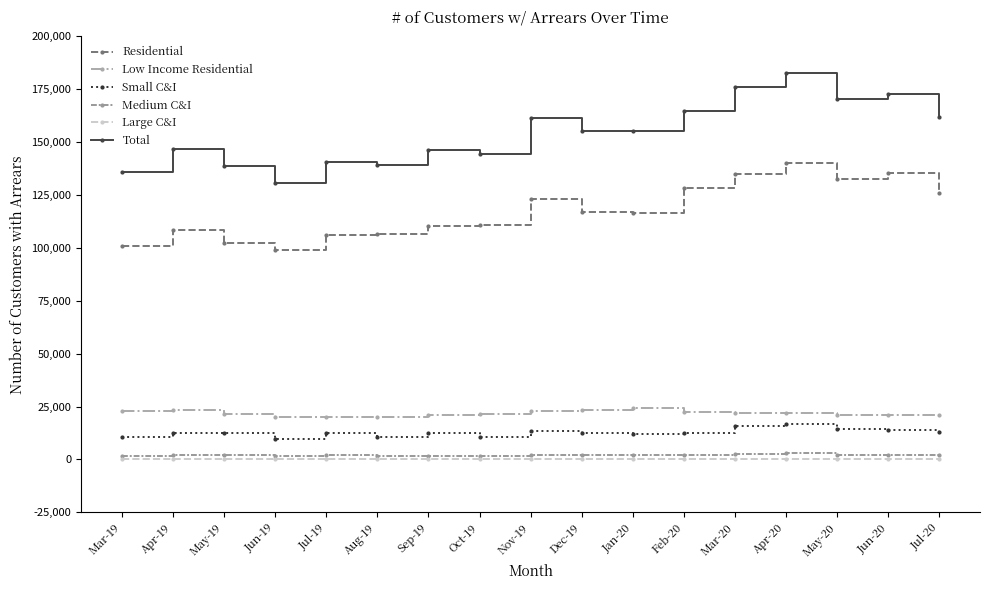

What is the sum of the Total values at Feb-20 and Apr-19?

311648